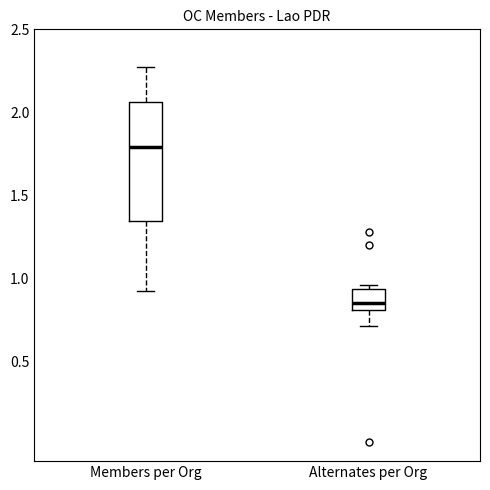

Where does the lower whisker of the box for Members per Org end on the y-axis? The values are not printed on the chart, so give them approximately, as read against the axis.

0.90